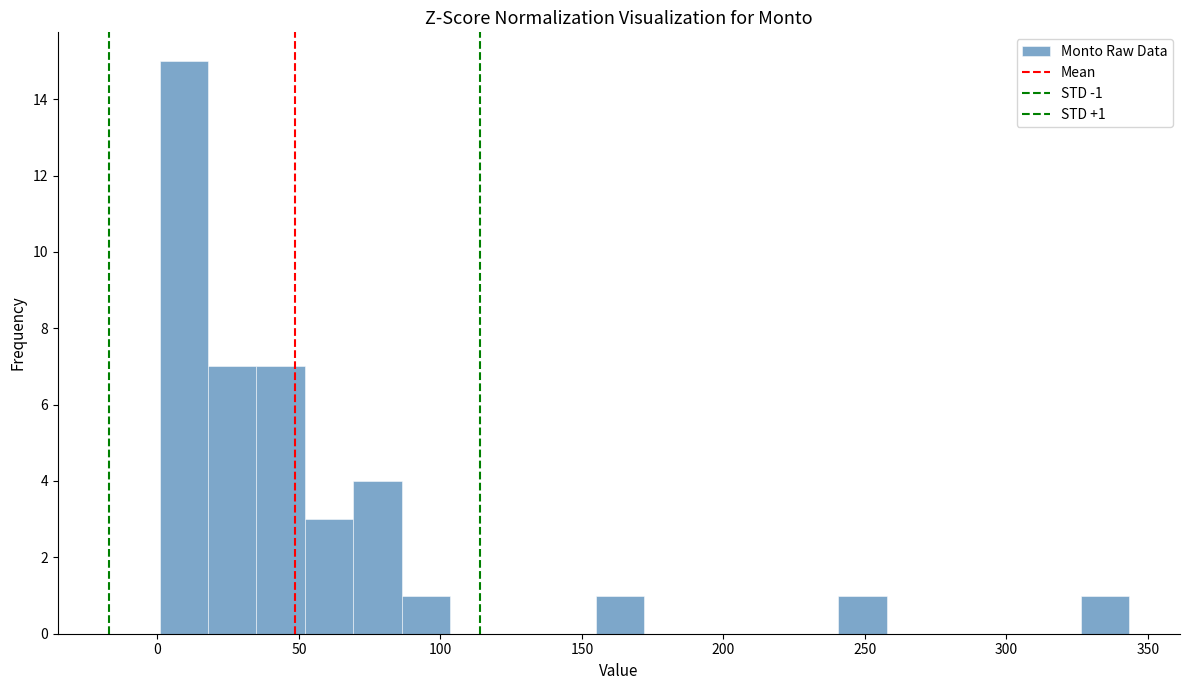

Around what value on the x-axis is the tallest bar? Give the approximate position of its centre, as read against the axis.

10